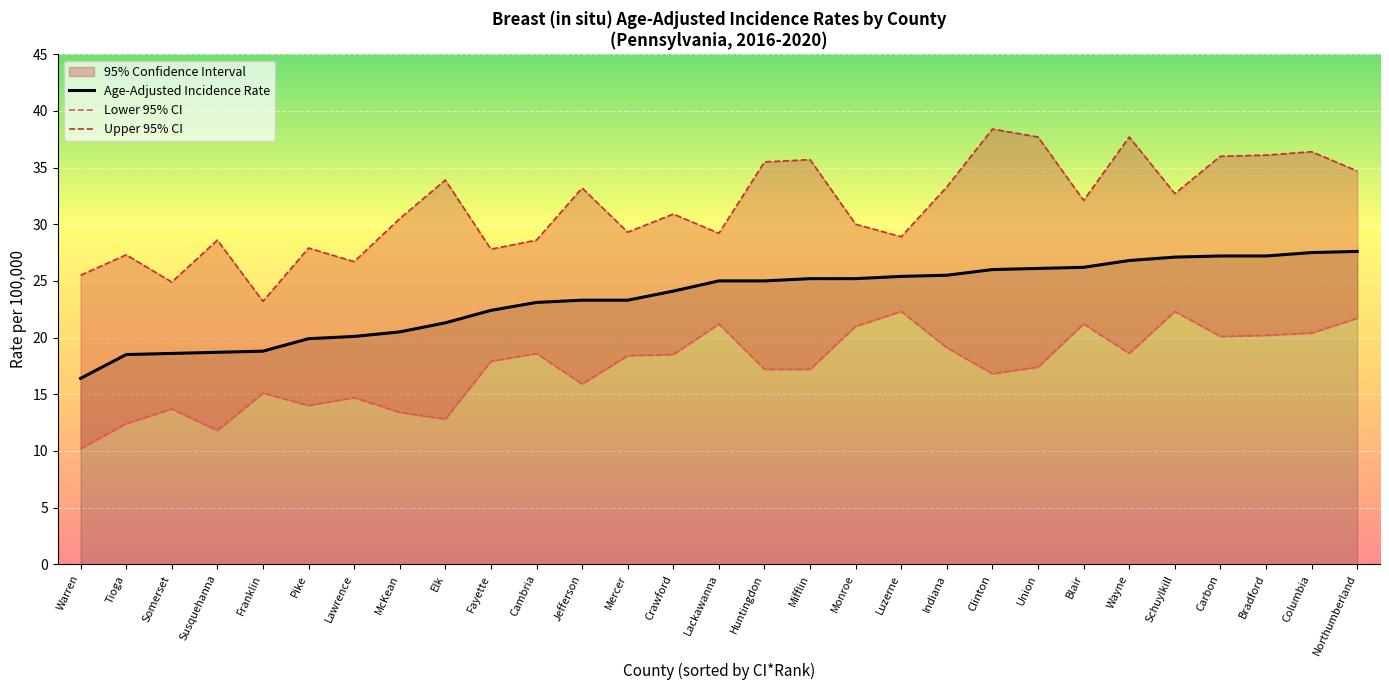

True or false: Lower 95% CI has a value of 19.1 at Indiana.

True